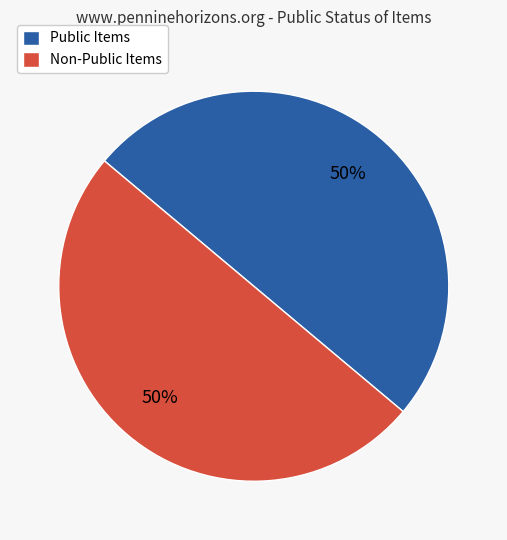

What is the ratio of the value at Public Items to the value at Non-Public Items?

1.0